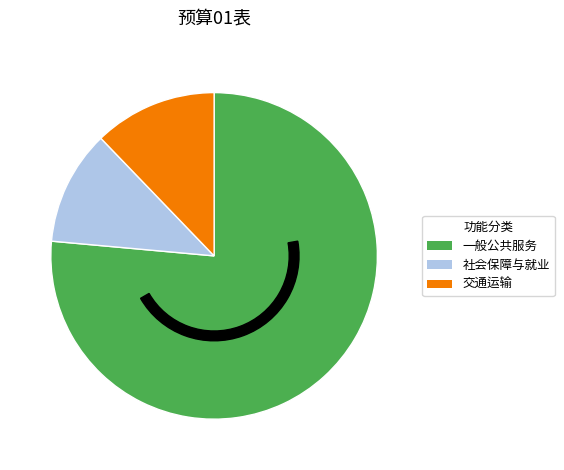

Combined, what portion of the pie is 社会保障与就业 and 交通运输?

23.6%